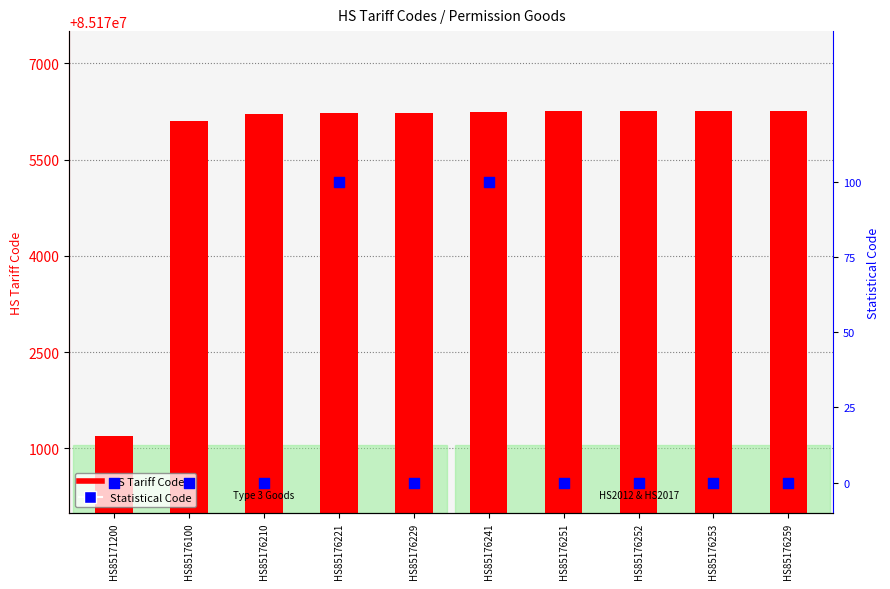

Which series contains the highest Y value?

HS Tariff Code